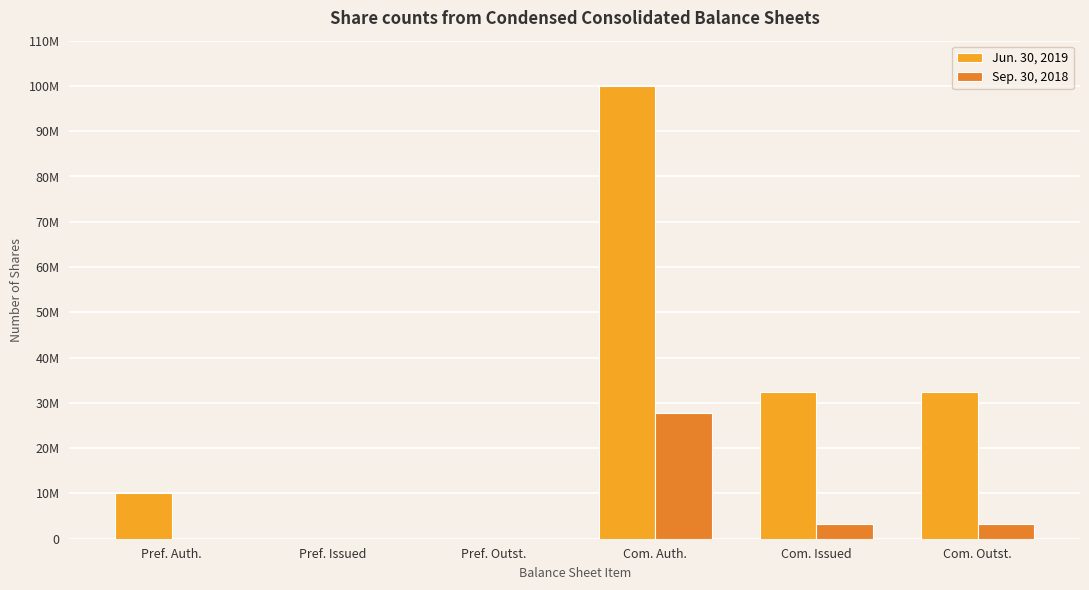

Reading right to left, what are all the values shown in this chart?

Jun. 30, 2019: Com. Outst.=32471591	Com. Issued=32471591	Com. Auth.=100000000	Pref. Outst.=0	Pref. Issued=0	Pref. Auth.=10000000
Sep. 30, 2018: Com. Outst.=3206048	Com. Issued=3206048	Com. Auth.=27775000	Pref. Outst.=0	Pref. Issued=0	Pref. Auth.=0